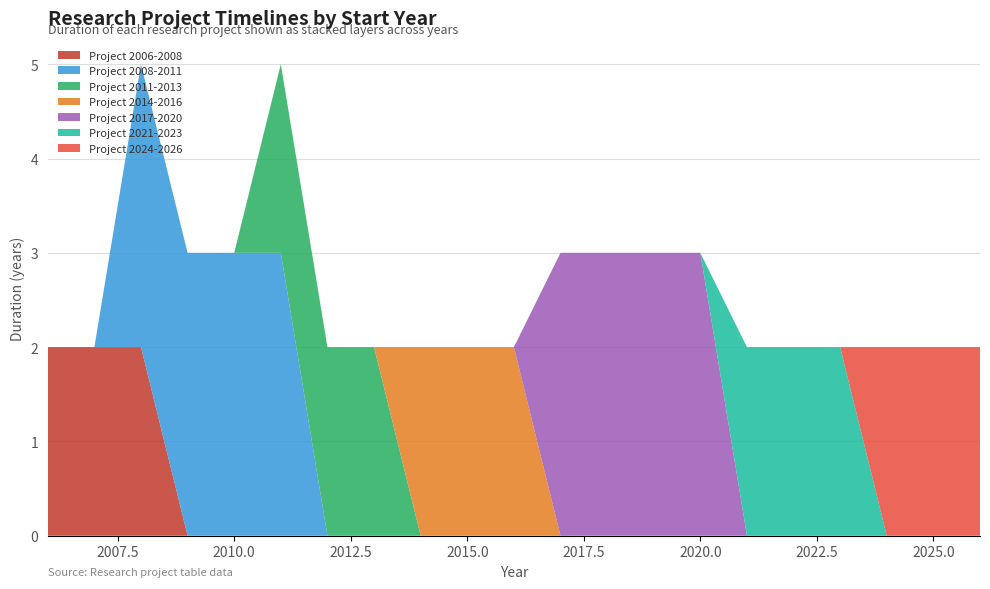

Reading right to left, list all the values displayed in this chart.

Start Year: 2024=2024	2021=2021	2017=2017	2014=2014	2011=2011	2008=2008	2006=2006
End Year: 2024=2026	2021=2023	2017=2020	2014=2016	2011=2013	2008=2011	2006=2008